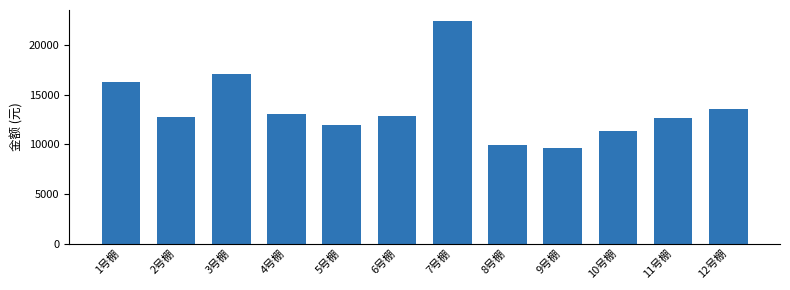

Where is the data nearest to the value 16026?

1号棚